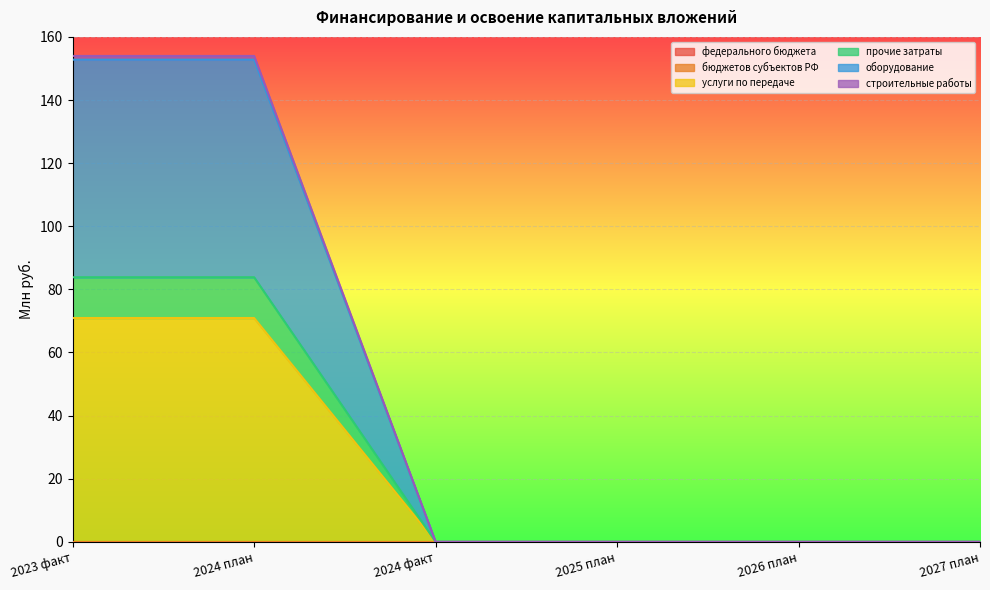

Does the chart display data point markers on the line(s)?

No